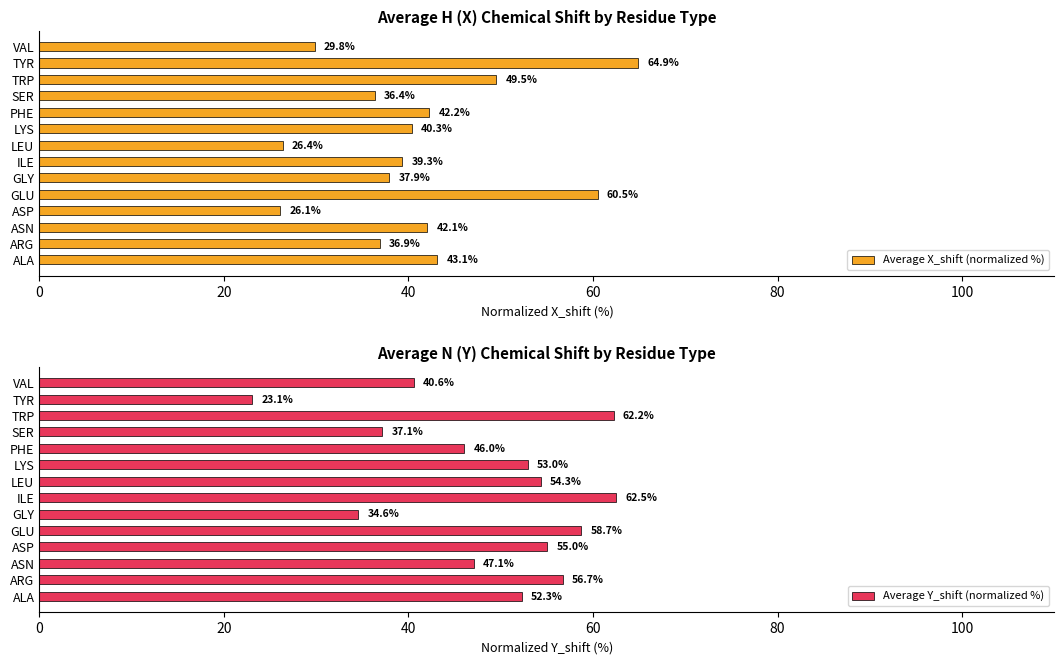

How many values in the Average Y_shift (normalized %) series exceed 52?

8